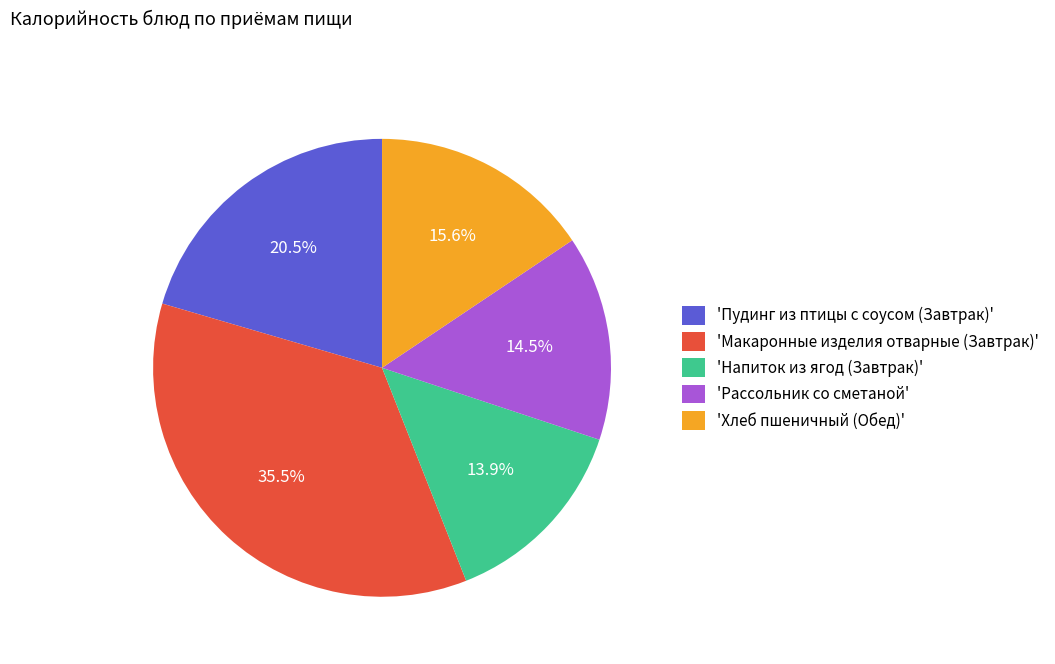

What portion of the pie excludes 'Хлеб пшеничный (Обед)'?

84.4%